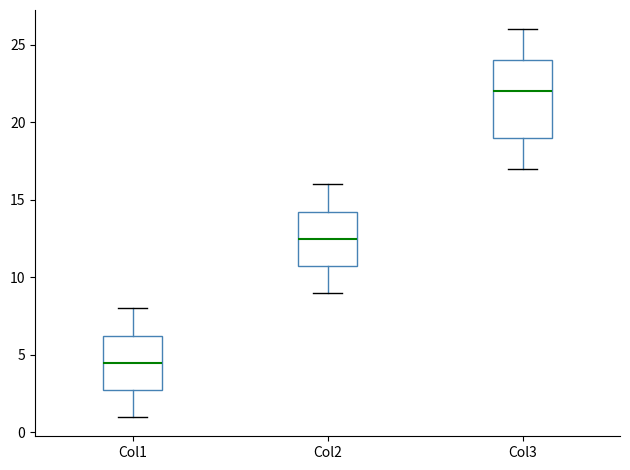

Comparing the boxes themselves (not the whiskers), which one is the tallest?

Col3